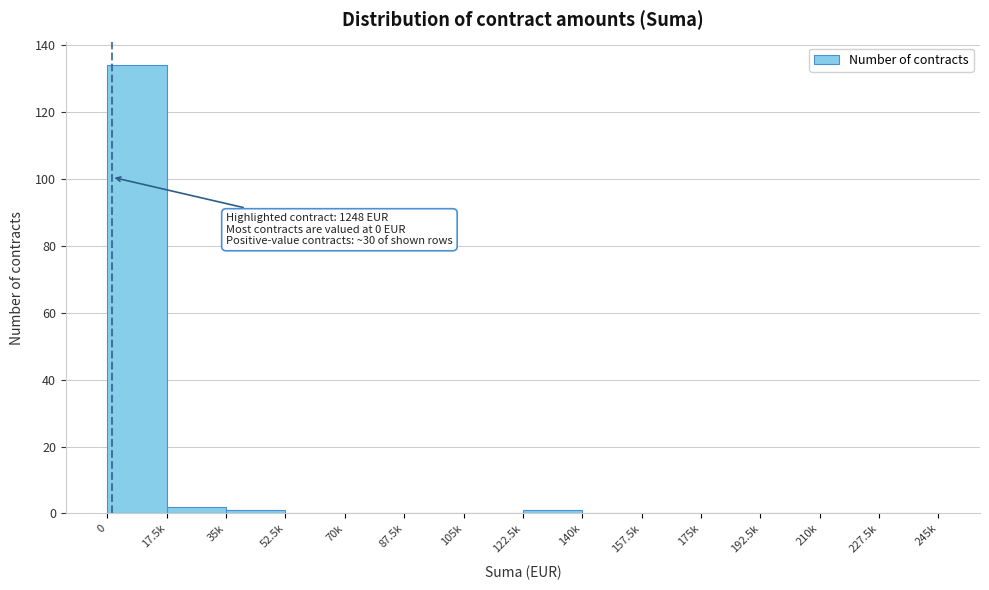

Reading left to right, extract all data points from this chart.

0=134	17.5k=2	35k=1	52.5k=0	70k=0	87.5k=0	105k=0	122.5k=1	140k=0	157.5k=0	175k=0	192.5k=0	210k=0	227.5k=0